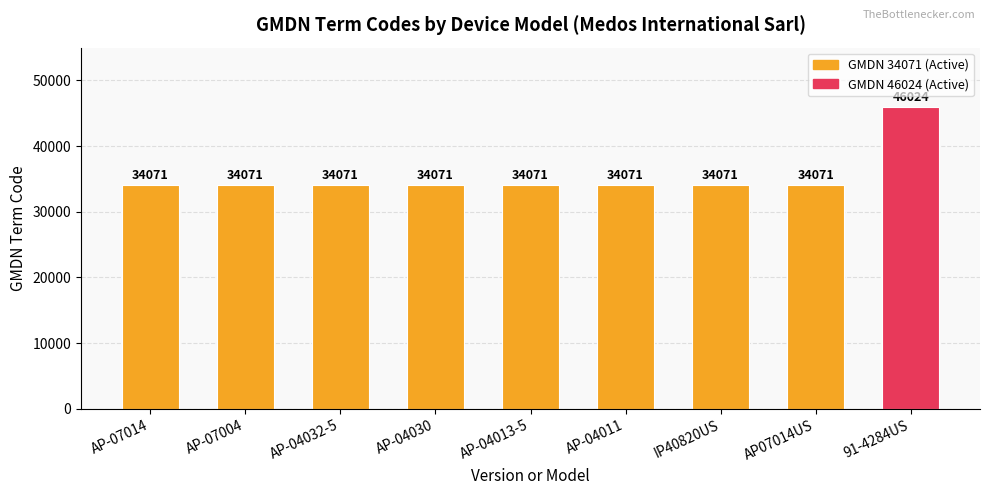

What is the smallest value displayed?

34071